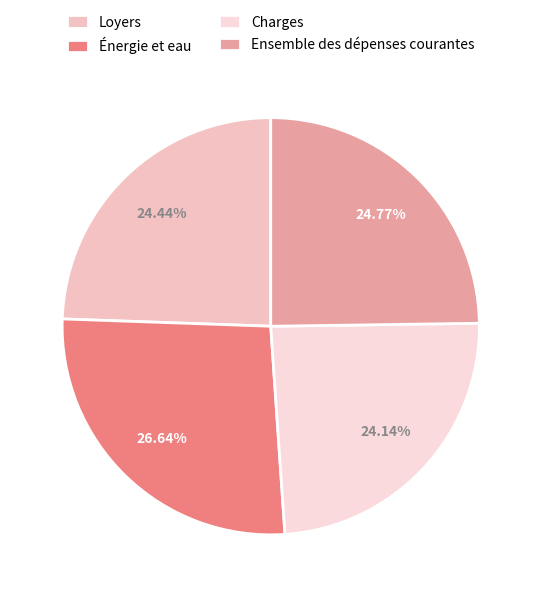

To the nearest percent, what is the combined percentage of Énergie et eau and Ensemble des dépenses courantes?

51%